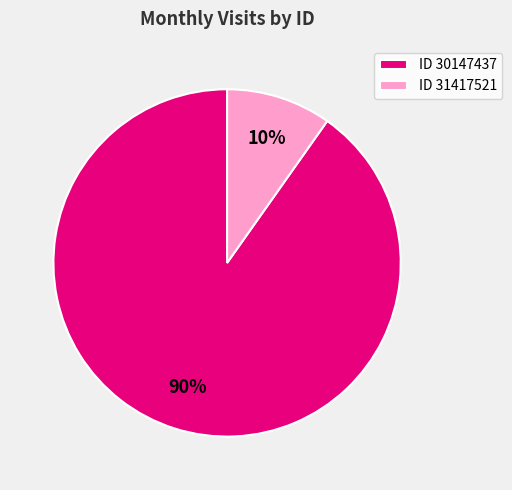

Is the sum of ID 31417521 and ID 30147437 greater than half?

Yes